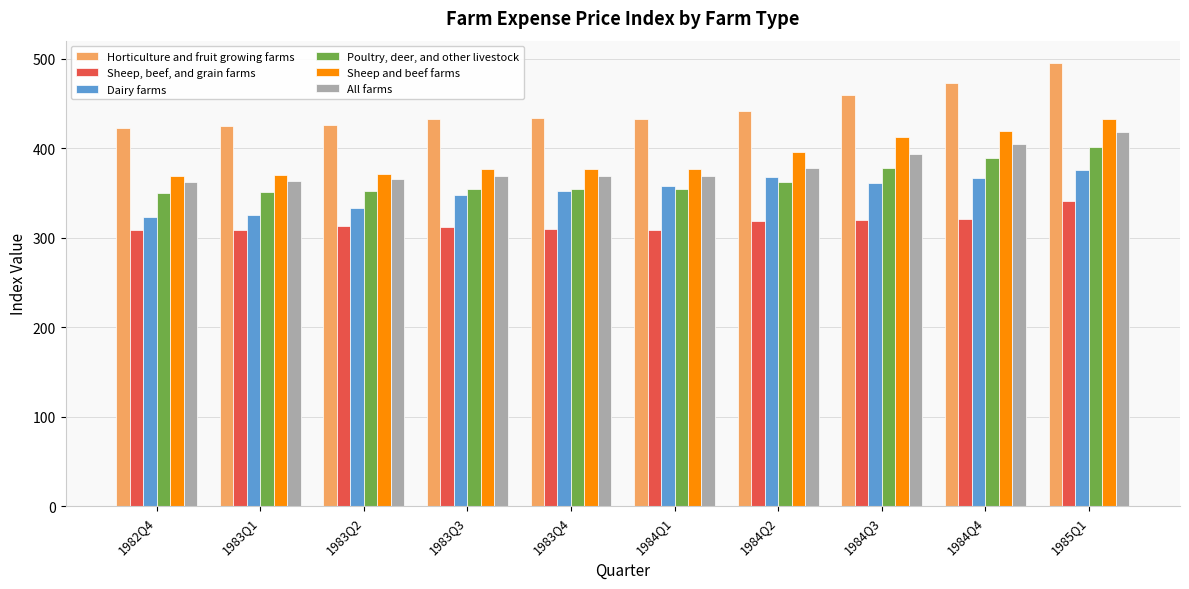

Where does the Poultry, deer, and other livestock series first go above 354?

1983Q3